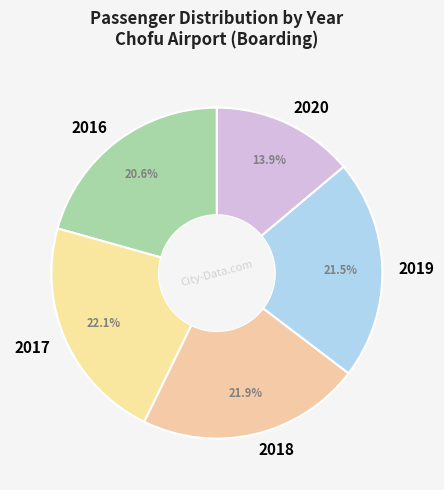

What is the ratio of the value at 2020 to the value at 2019?

0.6